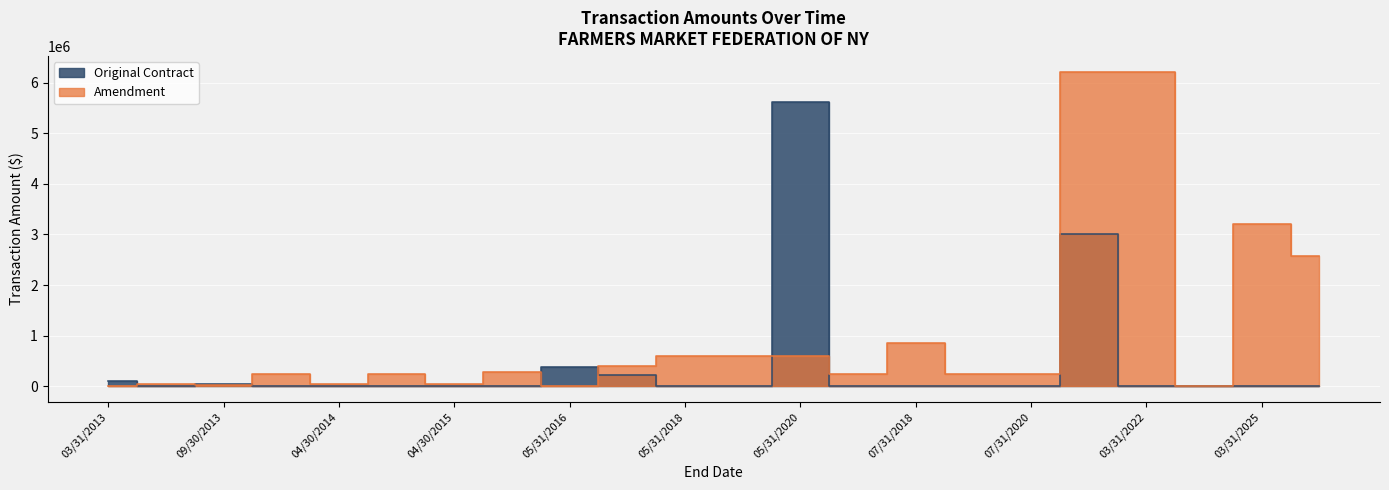

True or false: Original Contract has more than 1 points higher than both neighbors.

True